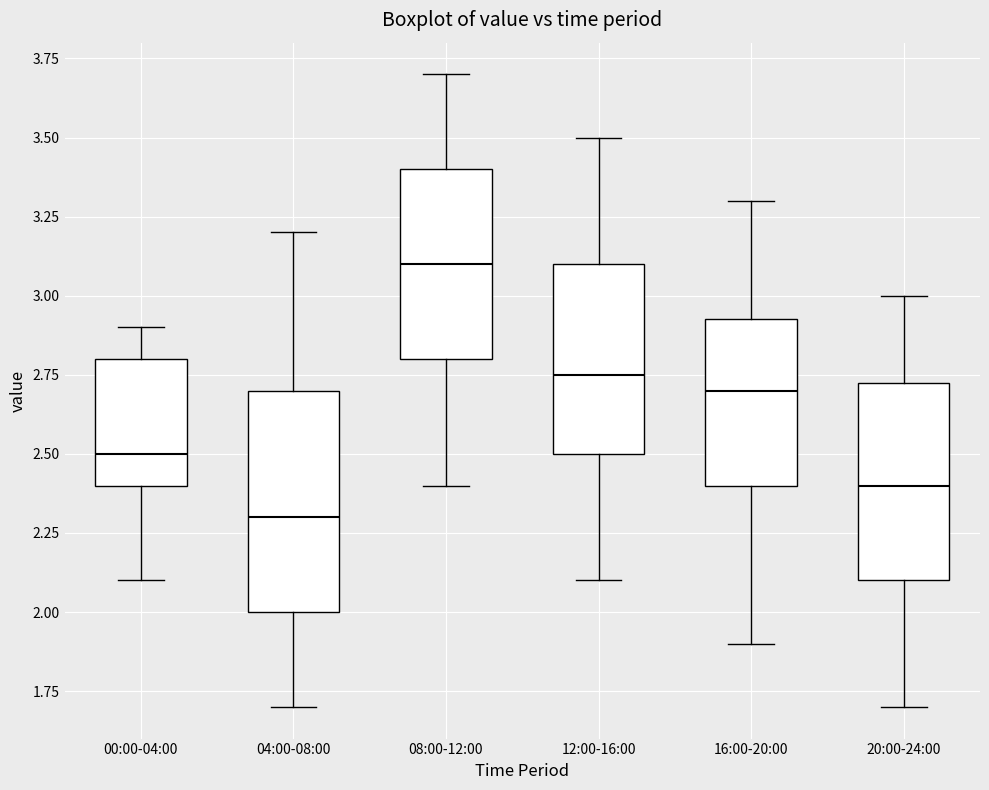

Reading left to right, transcribe this box plot: for each box, give where its median line is, the range the box spans, and where its two whiskers end, as read against the y-axis. The values are not printed on the chart, so give them approximately, as read against the axis.

00:00-04:00: median 2.50, box 2.40 to 2.80, whiskers 2.10 to 2.90
04:00-08:00: median 2.30, box 2.00 to 2.70, whiskers 1.70 to 3.20
08:00-12:00: median 3.10, box 2.80 to 3.40, whiskers 2.40 to 3.70
12:00-16:00: median 2.75, box 2.50 to 3.10, whiskers 2.10 to 3.50
16:00-20:00: median 2.70, box 2.40 to 2.95, whiskers 1.90 to 3.30
20:00-24:00: median 2.40, box 2.10 to 2.75, whiskers 1.70 to 3.00